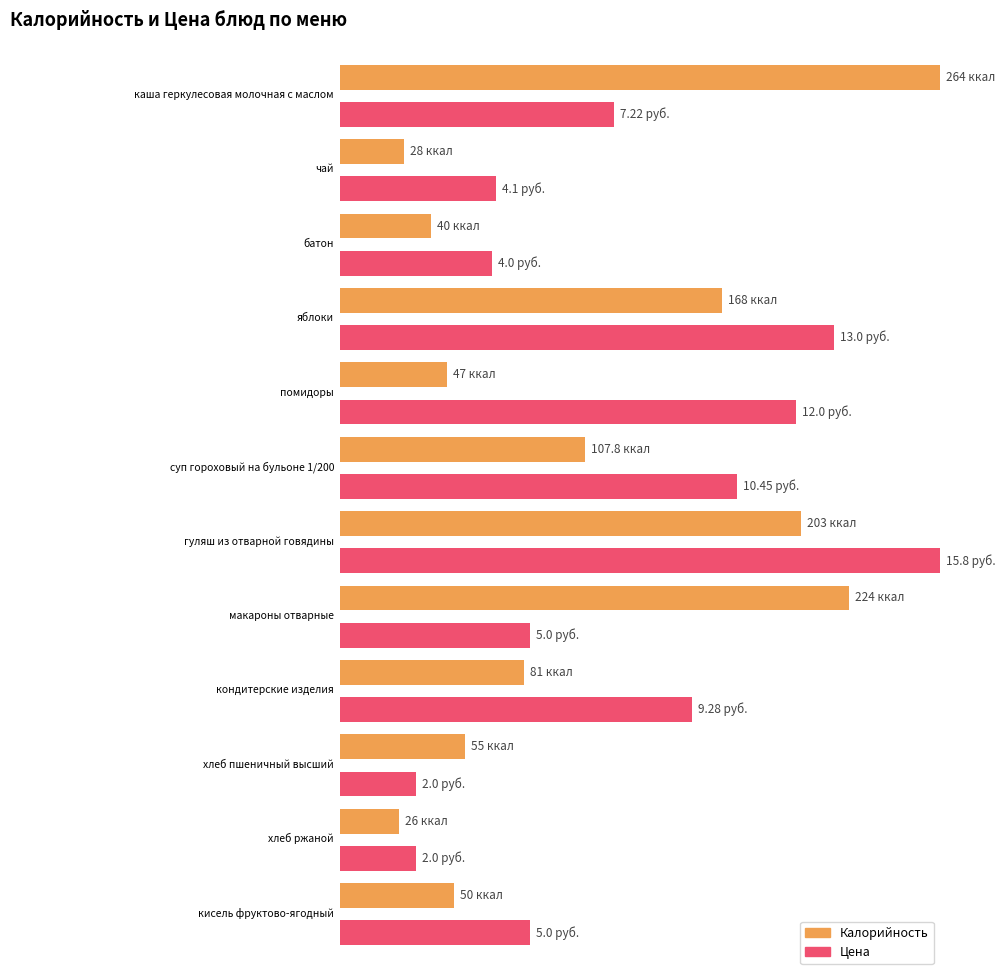

Reading right to left, what are all the values shown in this chart?

Калорийность: кисель фруктово-ягодный=50.0	хлеб ржаной=26.0	хлеб пшеничный высший=55.0	кондитерские изделия=81.0	макароны отварные=224.0	гуляш из отварной говядины=203.0	суп гороховый на бульоне 1/200=107.8	помидоры=47.0	яблоки=168.0	батон=40.0	чай=28.0	каша геркулесовая молочная с маслом=264.0
Цена: кисель фруктово-ягодный=5.0	хлеб ржаной=2.0	хлеб пшеничный высший=2.0	кондитерские изделия=9.3	макароны отварные=5.0	гуляш из отварной говядины=15.8	суп гороховый на бульоне 1/200=10.4	помидоры=12.0	яблоки=13.0	батон=4.0	чай=4.1	каша геркулесовая молочная с маслом=7.2